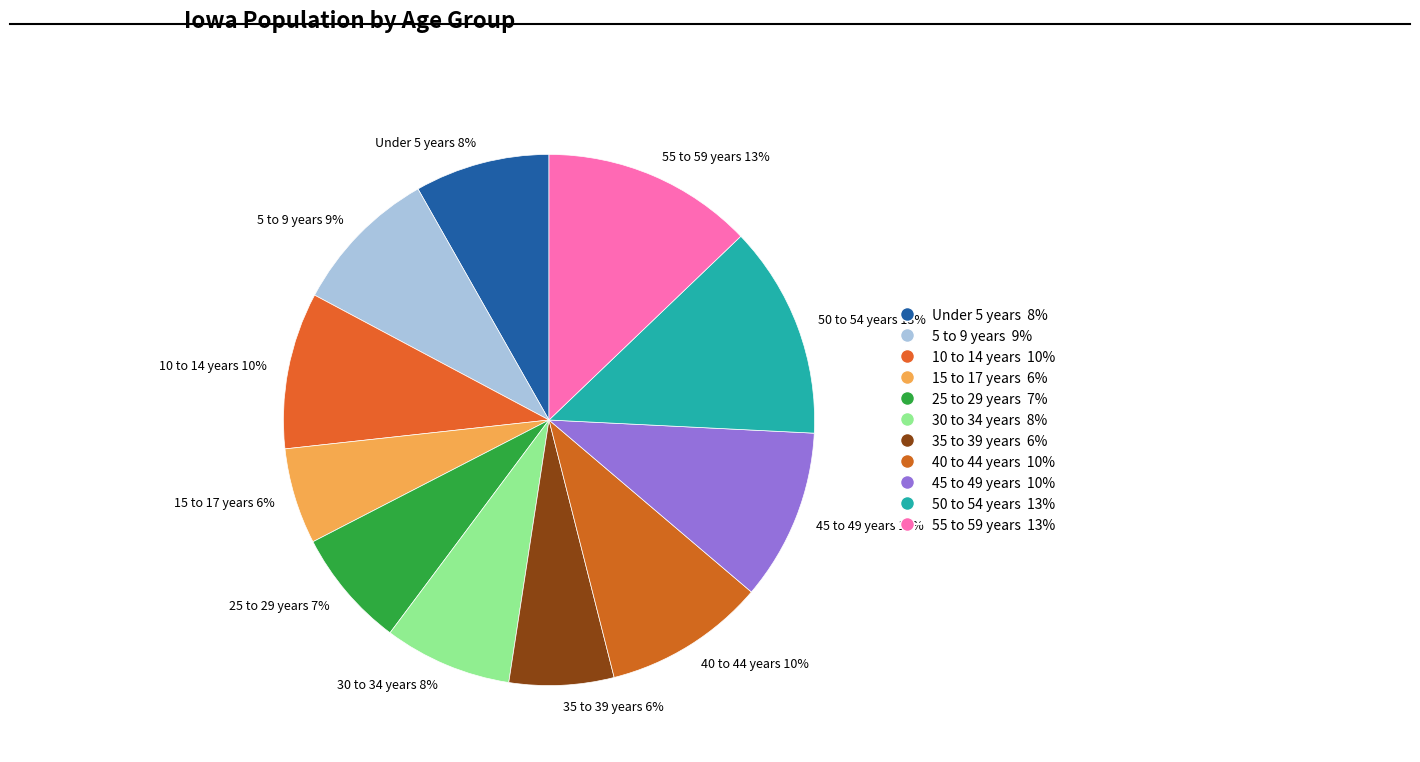

Approximately how many times larger is the value at 50 to 54 years compared to 40 to 44 years?

1.3